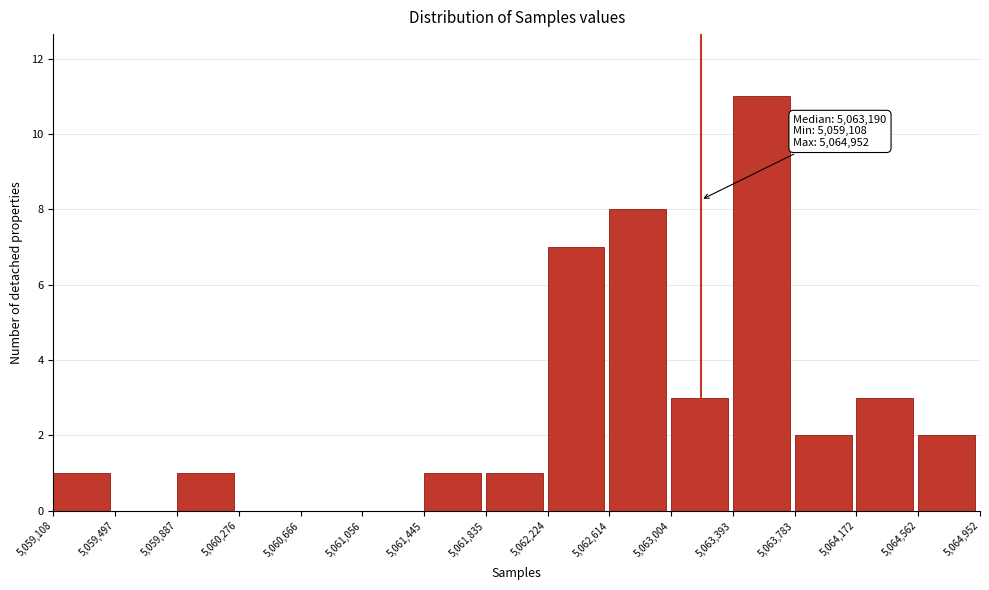

Over which range of the x-axis is the bar tallest?

5,063,393 to 5,063,783